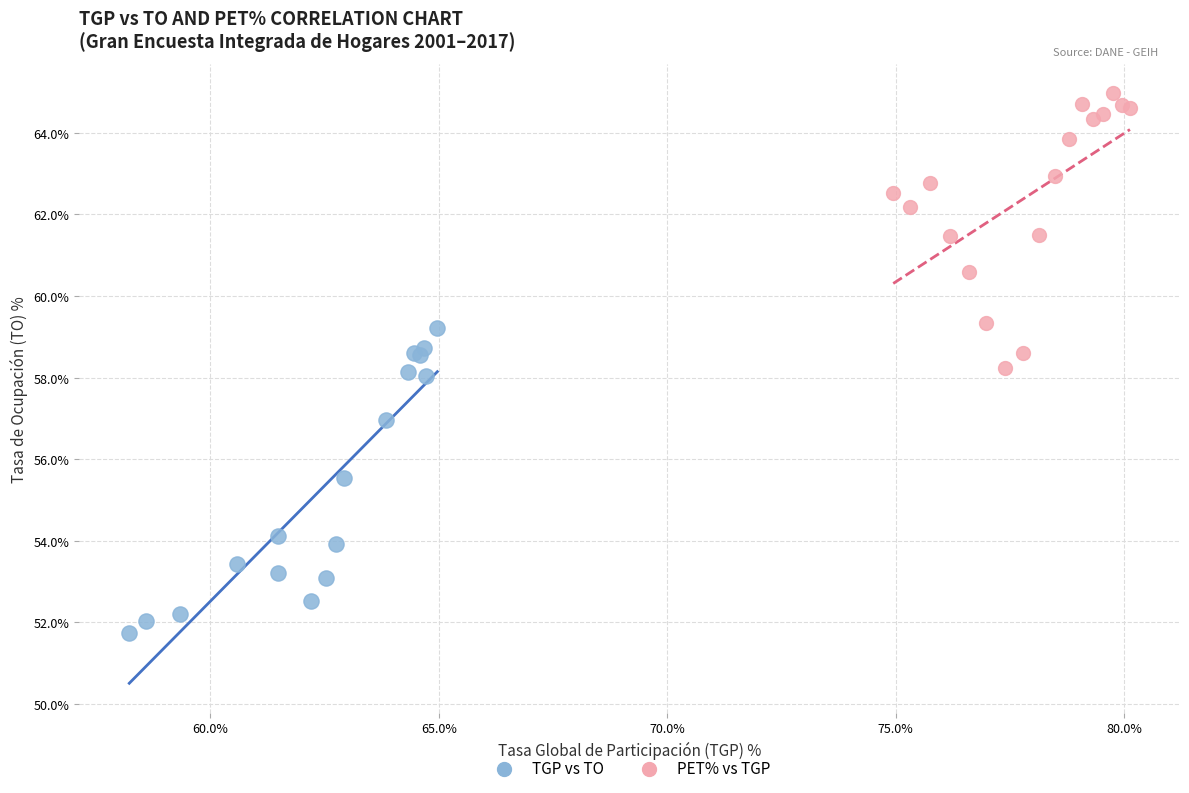

Which series has the largest Y range (max minus min)?

TGP vs TO